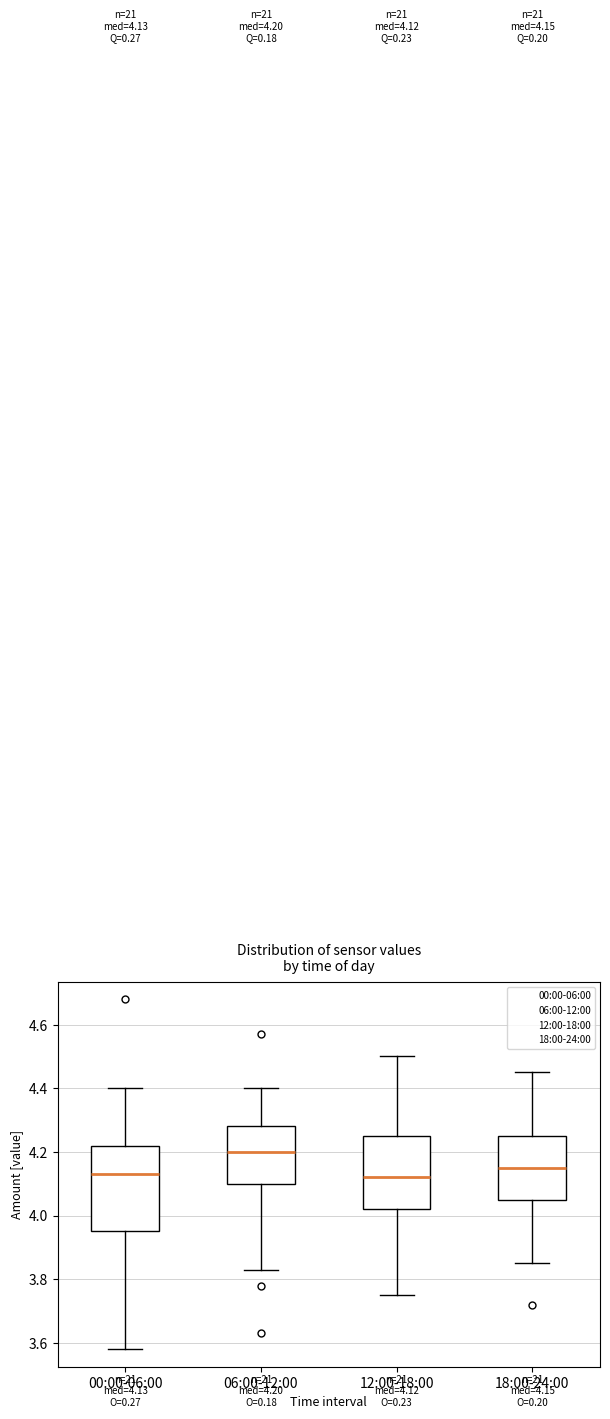

Which box is the tallest, from its lower edge to its upper edge?

00:00-06:00